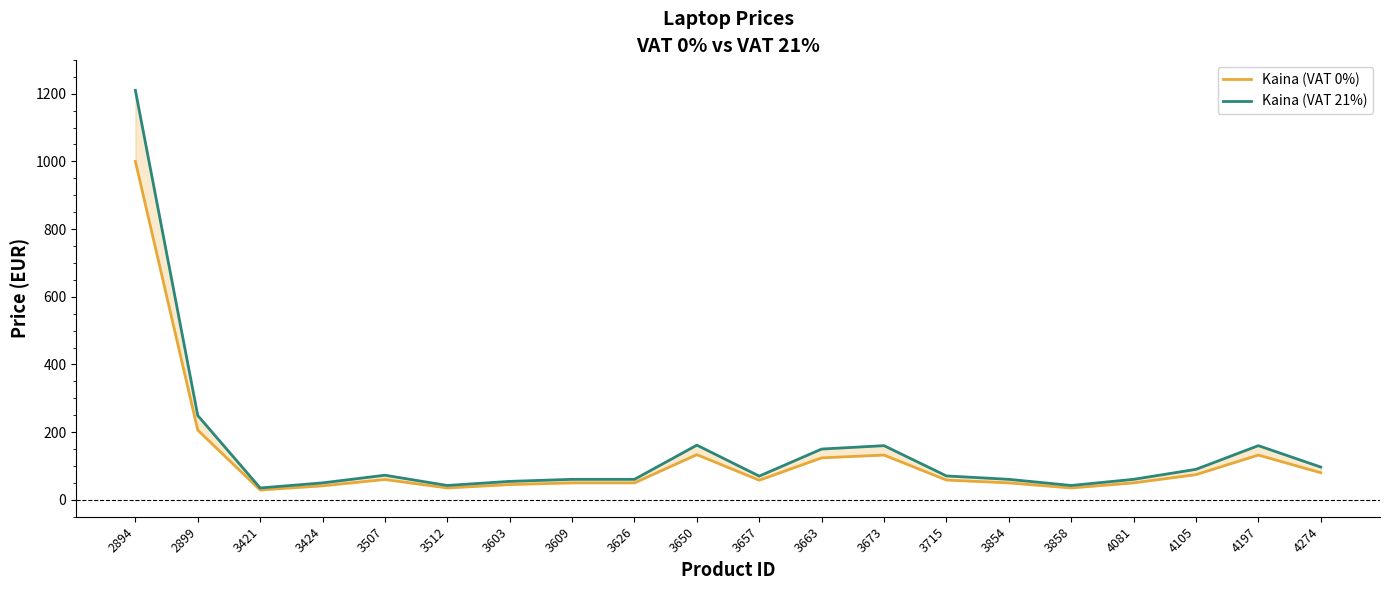

What are all the series names shown in the legend?

Kaina (VAT 0%), Kaina (VAT 21%)